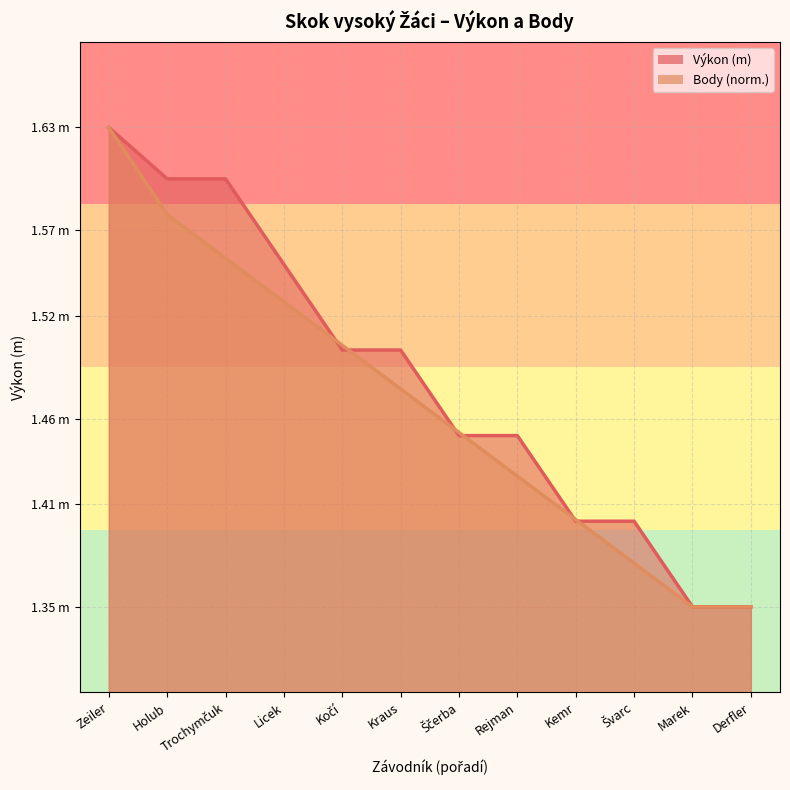

Which has a higher value, Ščerba or Marek?

Ščerba